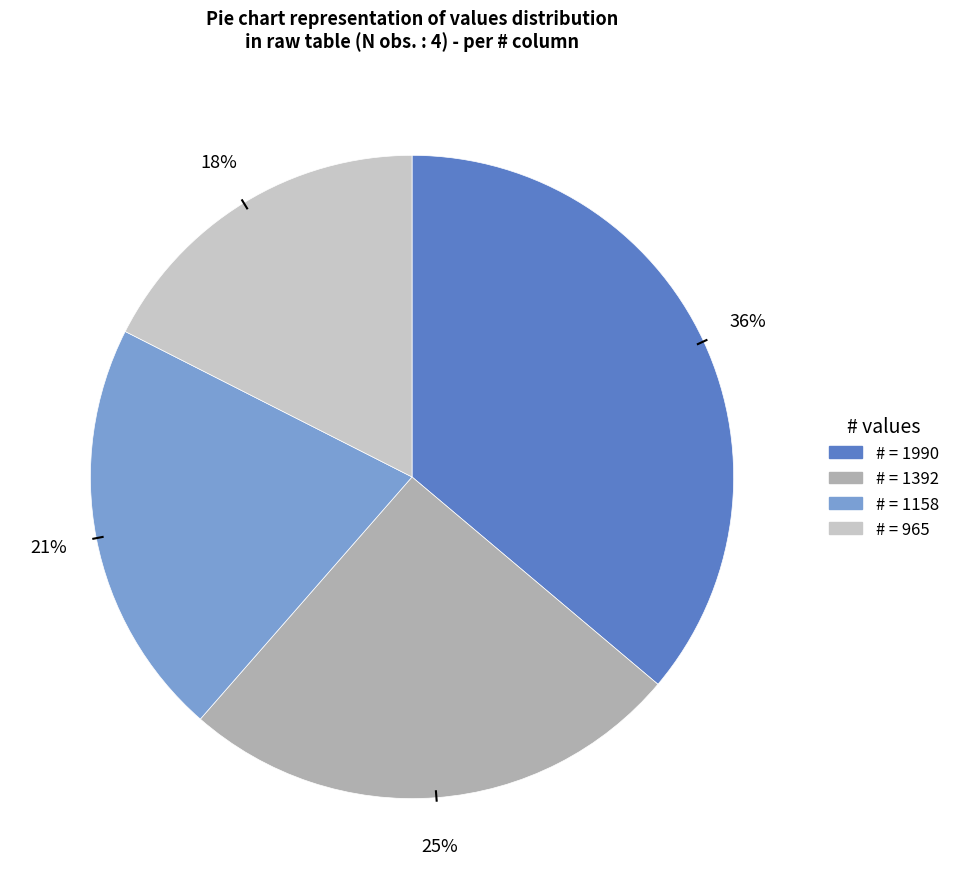

Is there any slice that represents more than half of the pie?

No